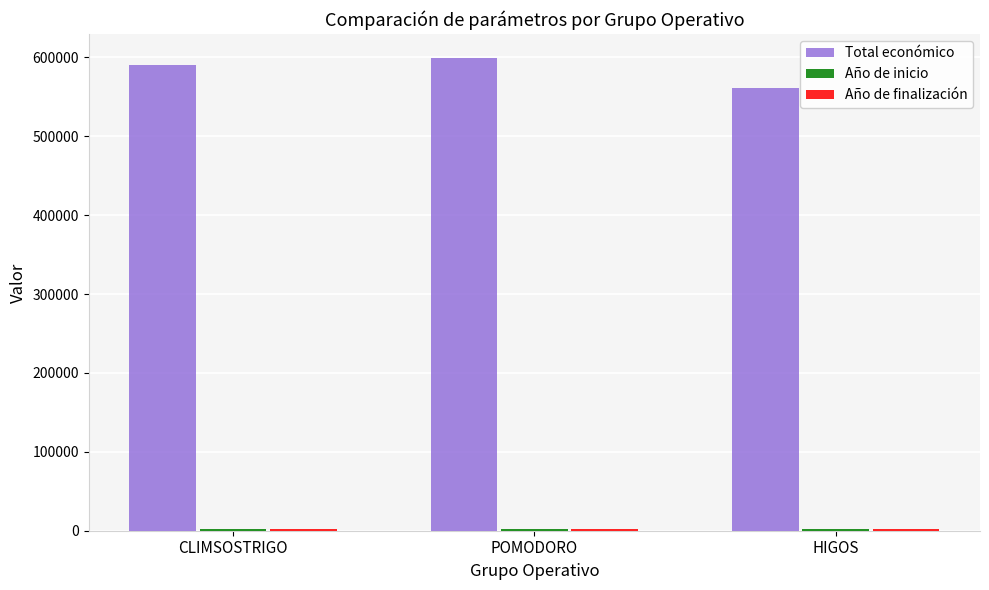

How many distinct data groups are displayed?

3